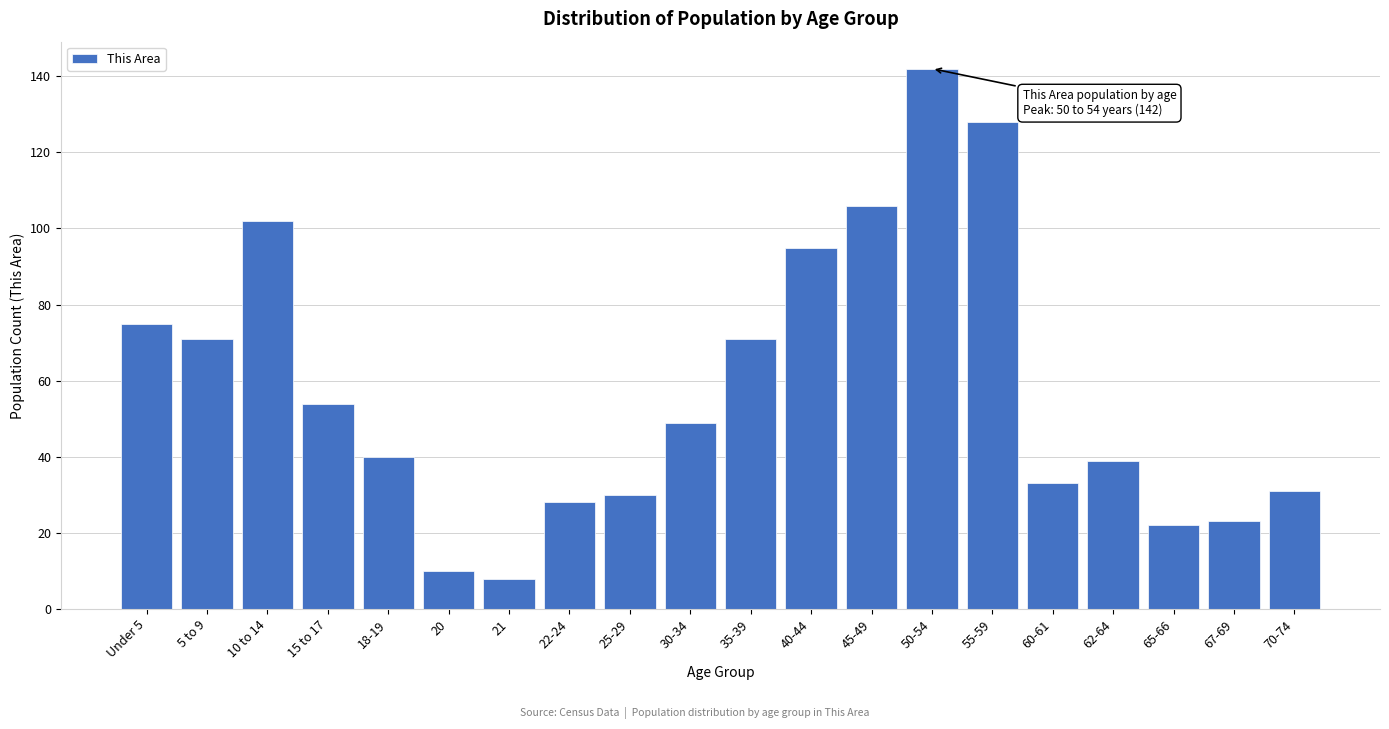

Reading left to right, extract all data points from this chart.

75	71	102	54	40	10	8	28	30	49	71	95	106	142	128	33	39	22	23	31